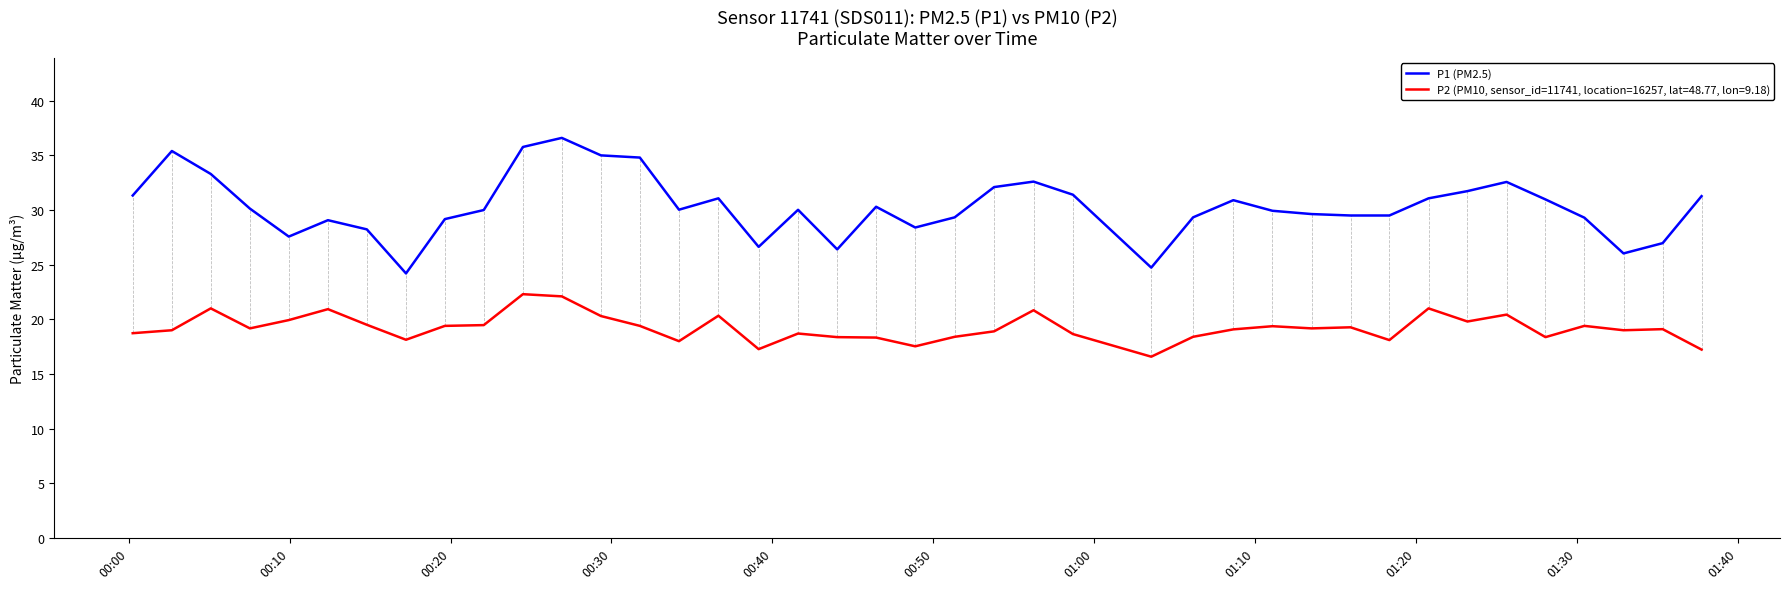

List the series in order of their overall mean, lowest first.

P2 (PM10, sensor_id=11741, location=16257, lat=48.77, lon=9.18), P1 (PM2.5)